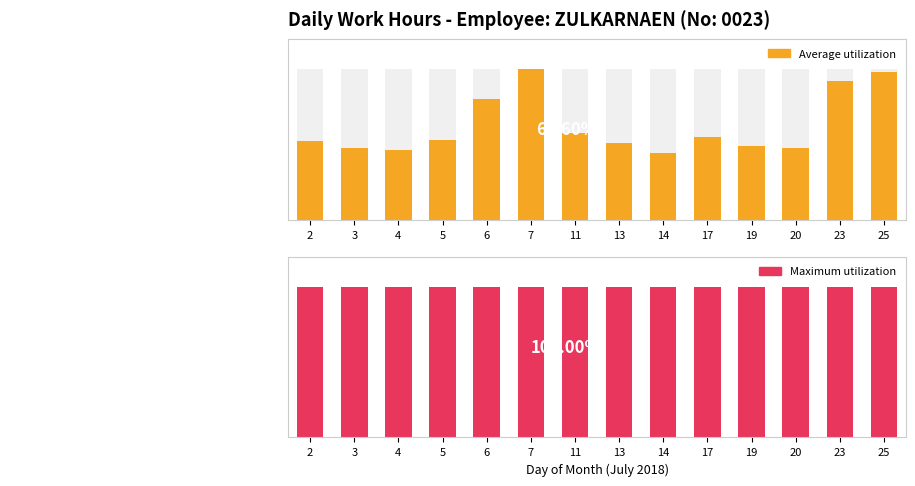

Which series has the largest total across all categories?

Maximum utilization